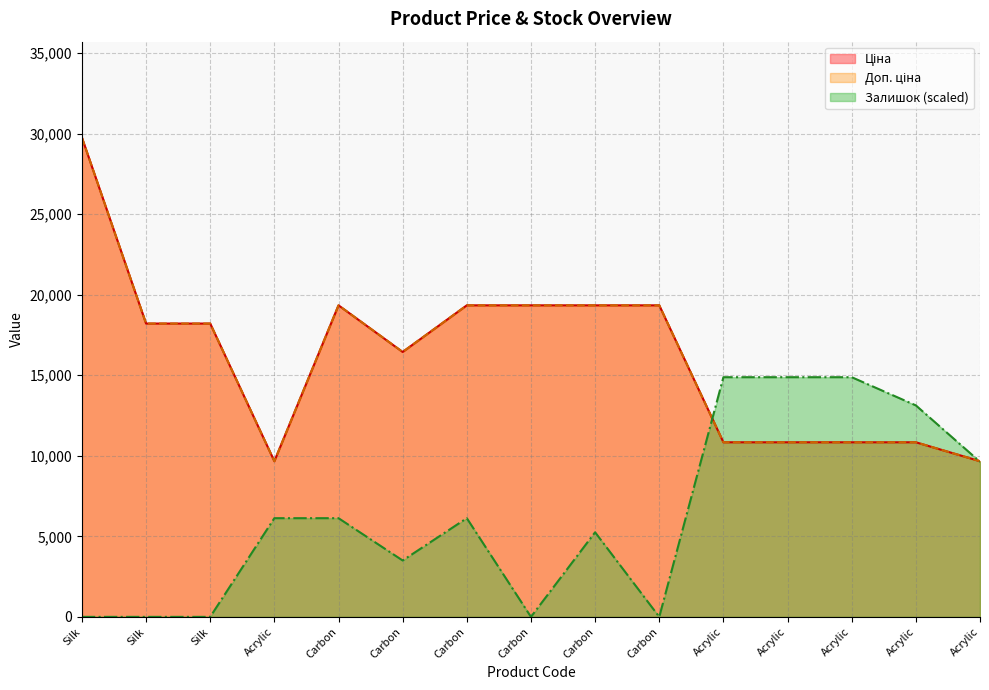

At which label does Доп. ціна first exceed 18212?

Silk